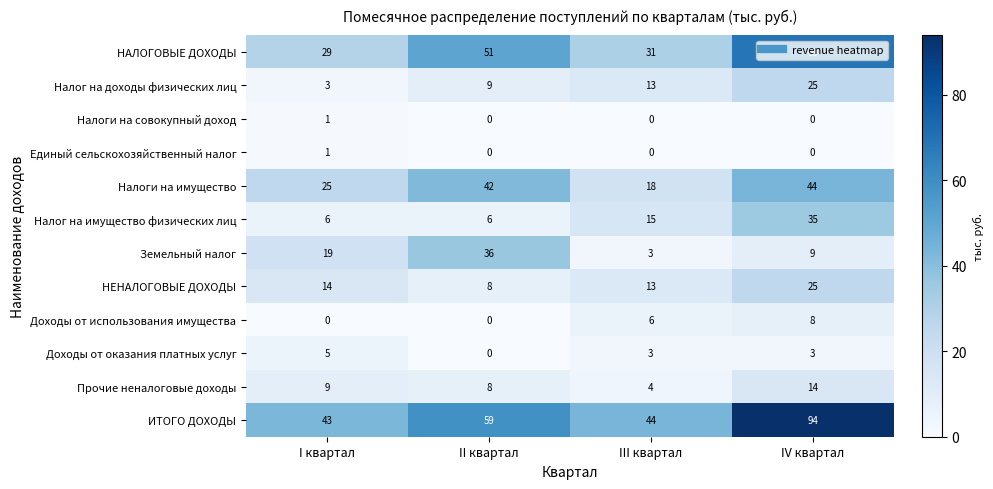

Which category has the highest value in the Прочие неналоговые доходы series?

IV квартал